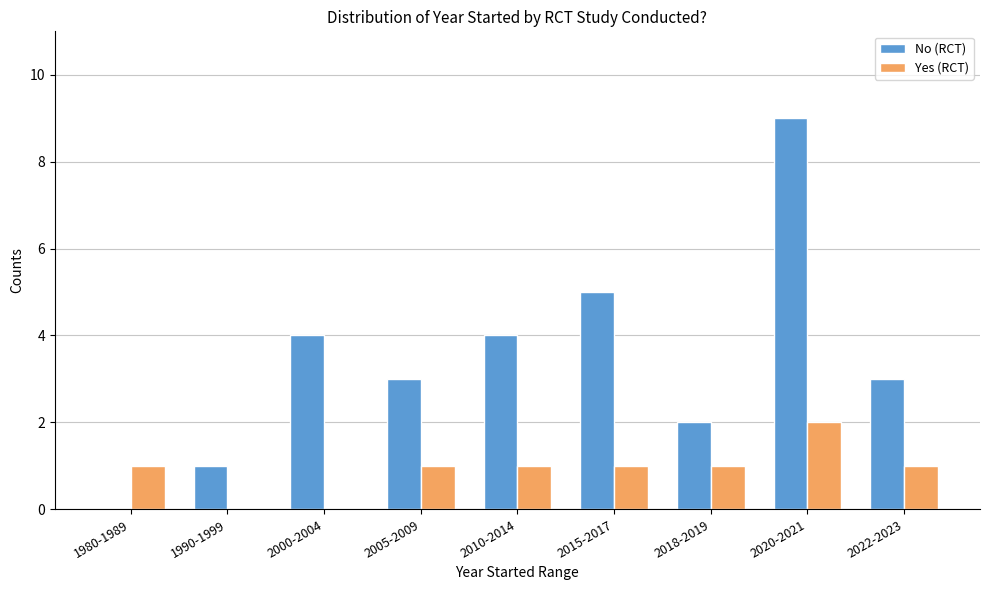

Which category has the highest value across all series?

2020-2021